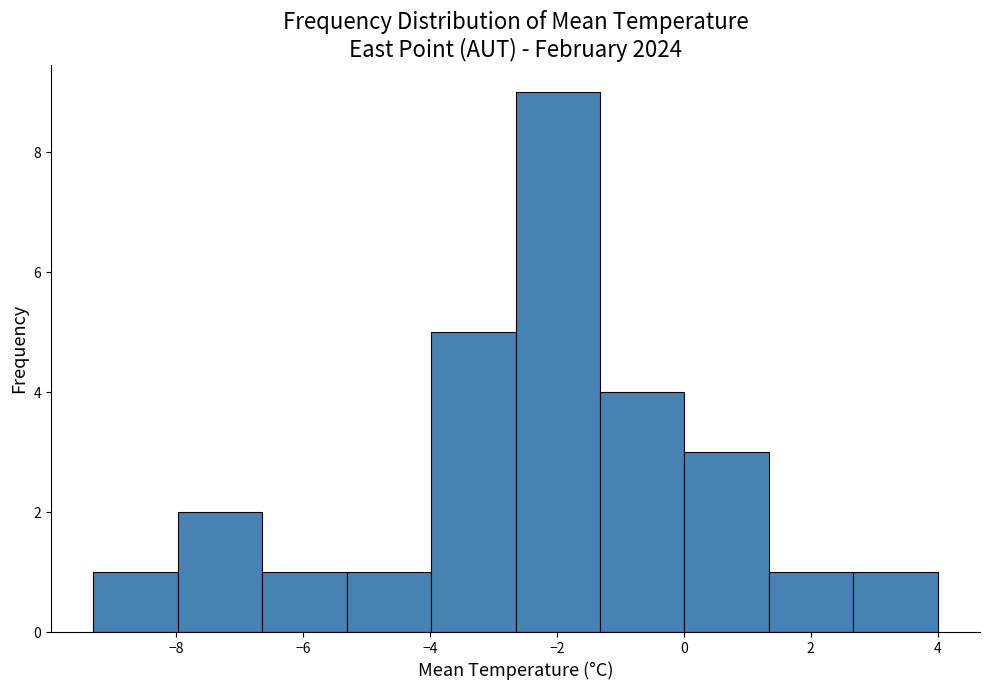

Reading left to right, list every bar in this chart as the range it spans on the x-axis followed by its height. Neither the bar edges nor the heights are printed on the chart, so give them approximately, as read against the axes.

-9.2 to -8.0: 1
-8.0 to -6.6: 2
-6.6 to -5.4: 1
-5.4 to -4.0: 1
-4.0 to -2.6: 5
-2.6 to -1.4: 9
-1.4 to 0.0: 4
0.0 to 1.4: 3
1.4 to 2.6: 1
2.6 to 4.0: 1